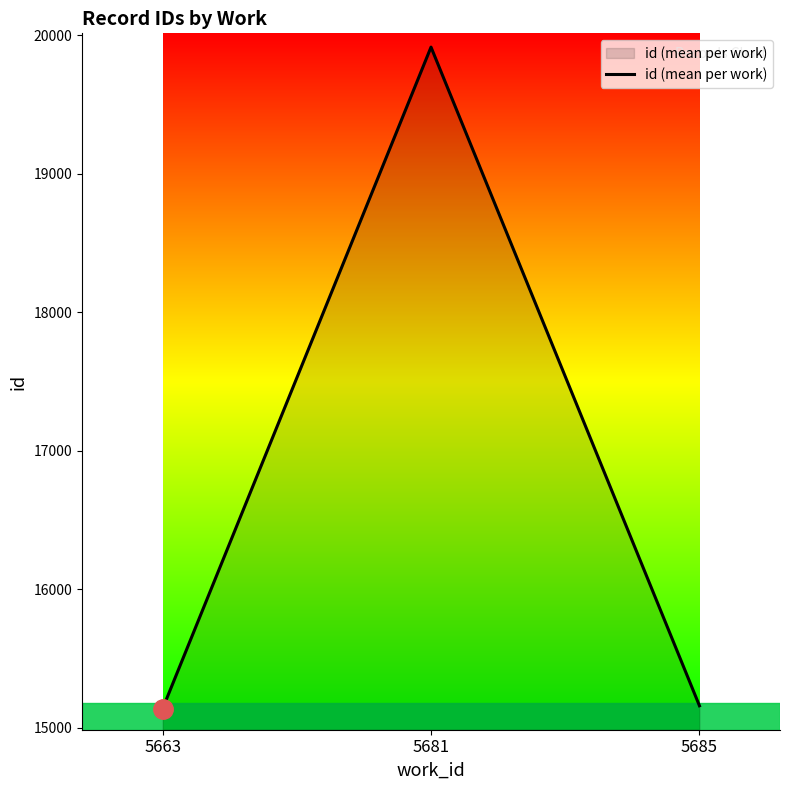

Is it true that the value at 5681 is 19916.0?

True